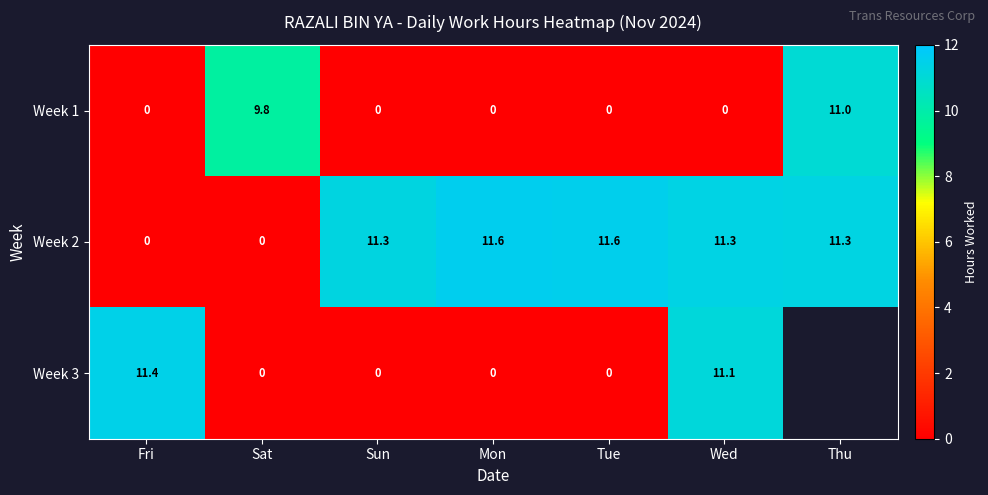

The value of Week 2 at Sat is 0.0. True or false?

True